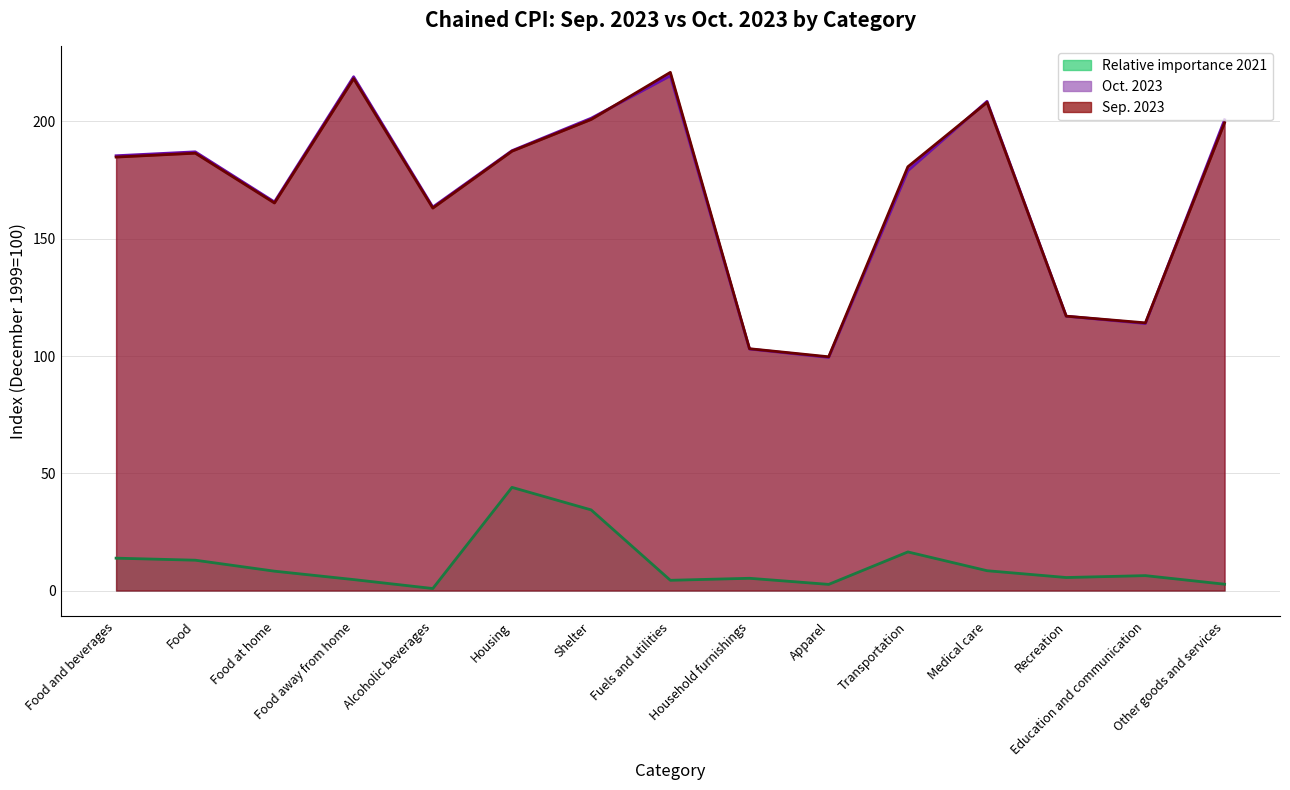

After their last crossing, which series has the higher values: Sep. 2023 or Oct. 2023?

Oct. 2023